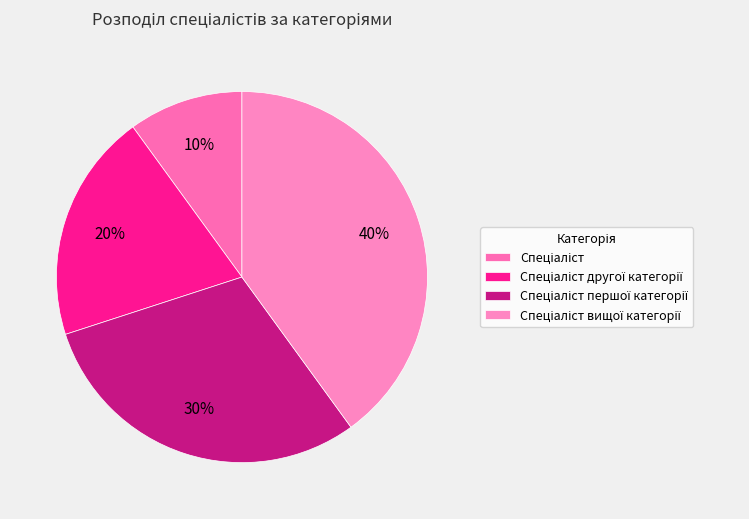

Between Спеціаліст другої категорії and Спеціаліст вищої категорії, which is larger?

Спеціаліст вищої категорії